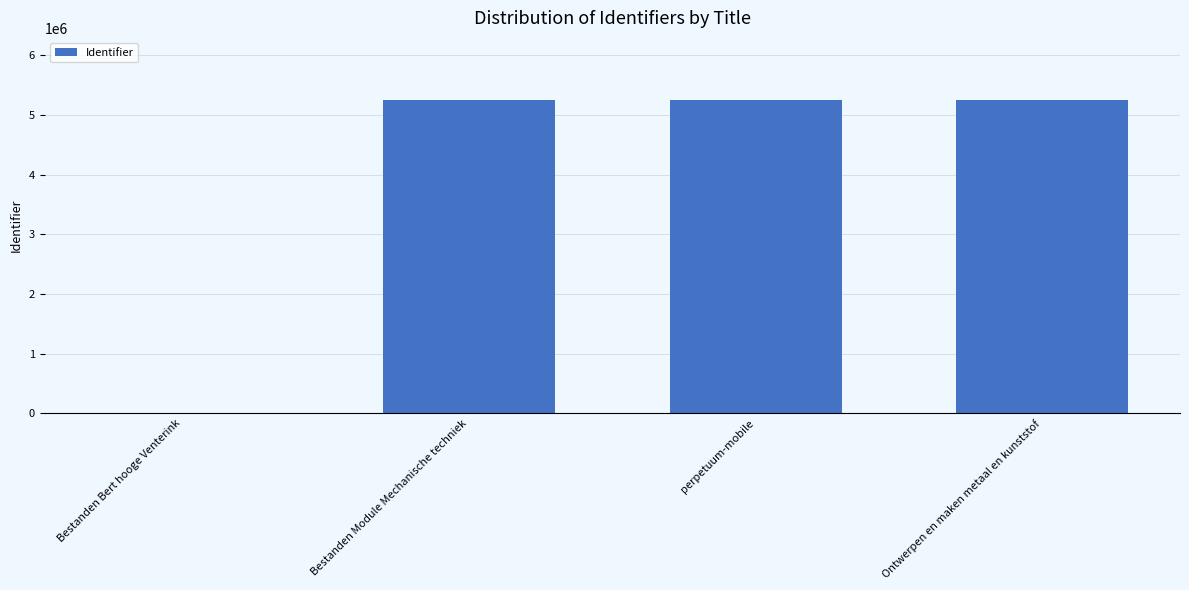

What is the maximum value shown in the chart?

5239976